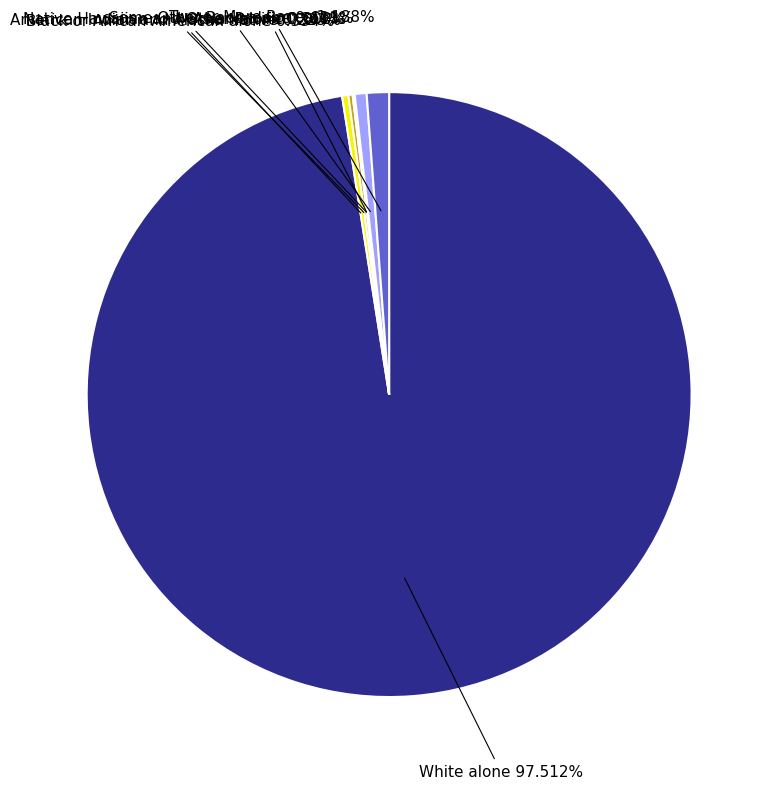

To the nearest percent, what is the average slice percentage?

14%